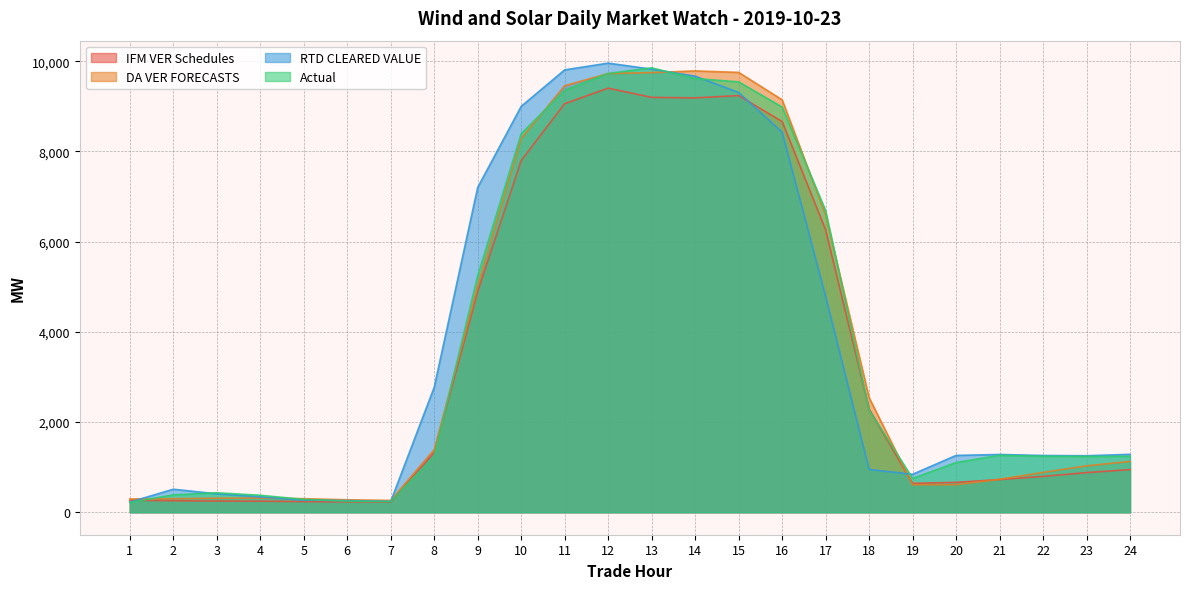

What is the value of the DA VER FORECASTS point at the 4th from the left?

316.1